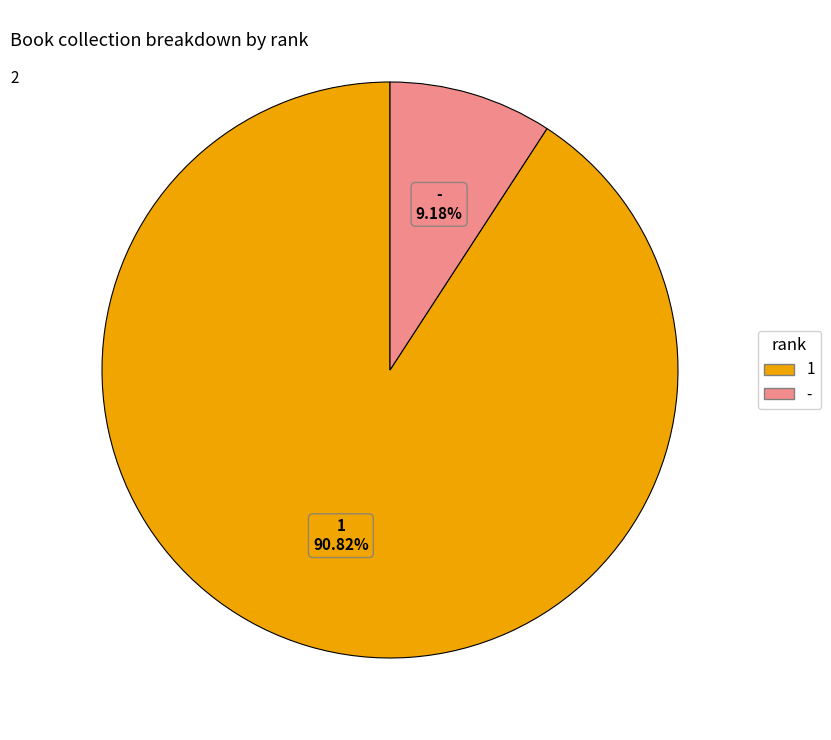

Is the sum of 1 and - greater than half?

Yes